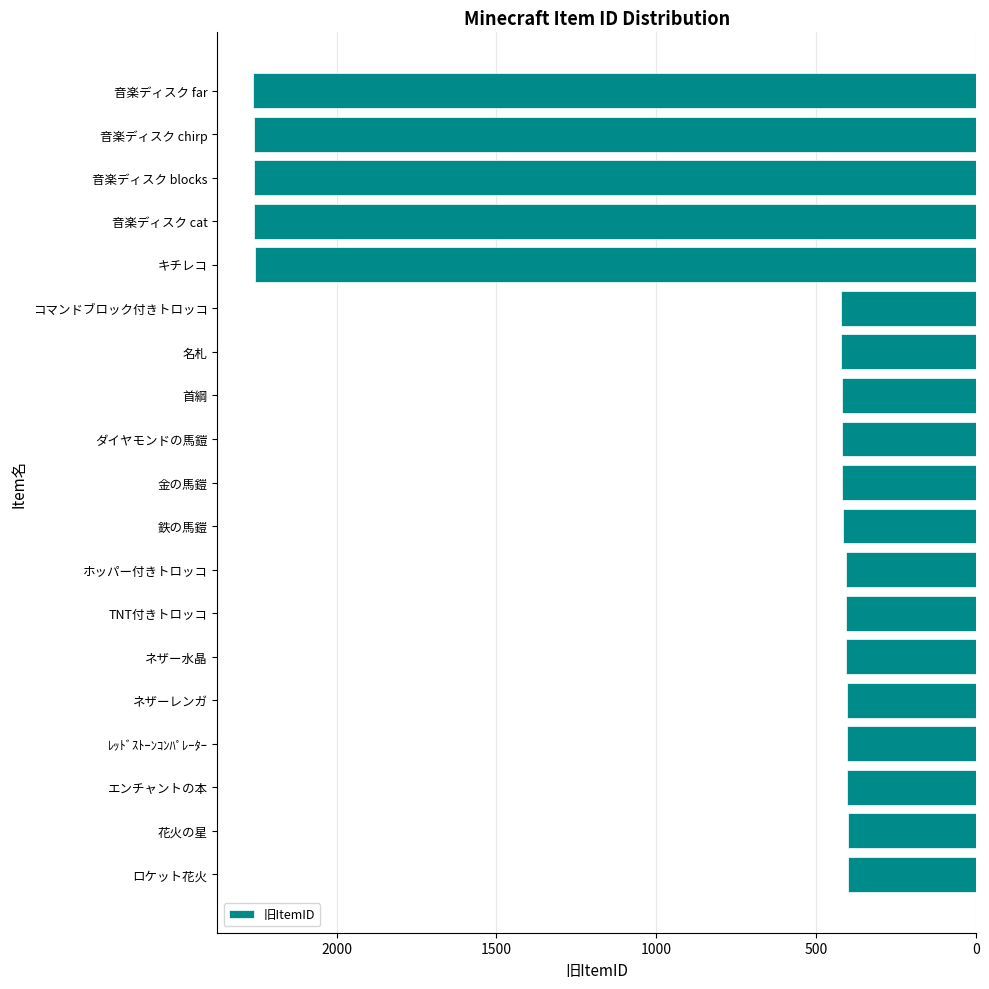

Read the value at 音楽ディスク blocks.

2258